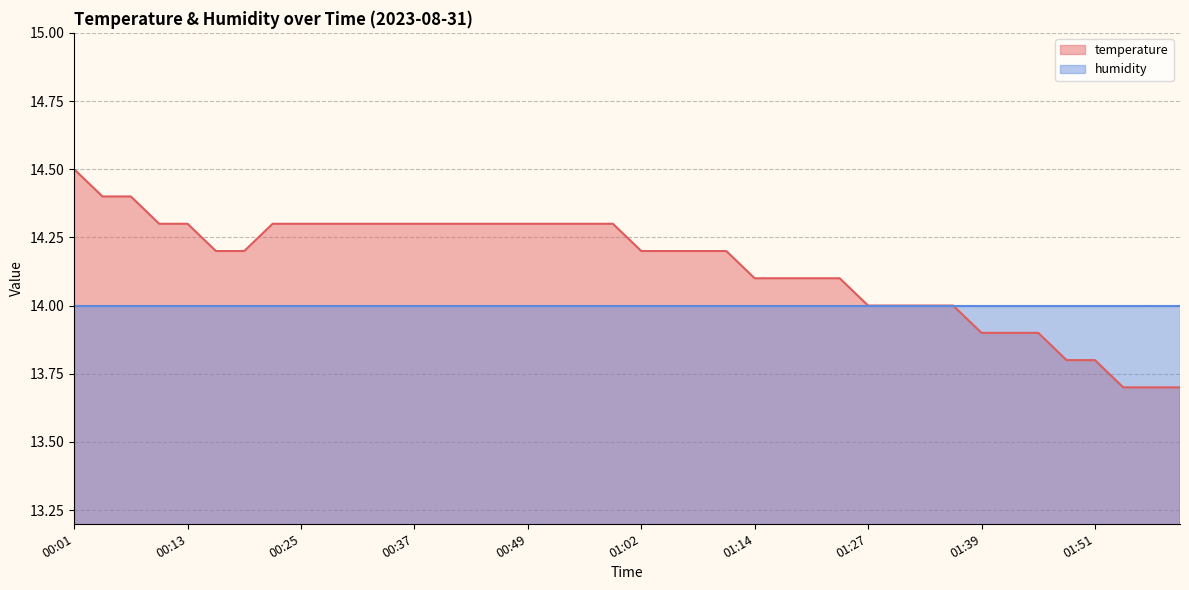

Which has a higher value, 01:57 or 01:17?

01:17